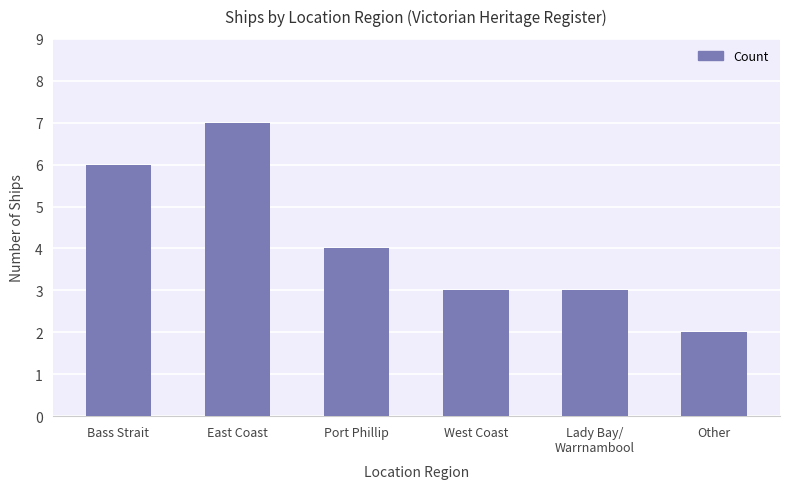

What is the ratio of the value at Bass Strait to the value at Other?

3.0